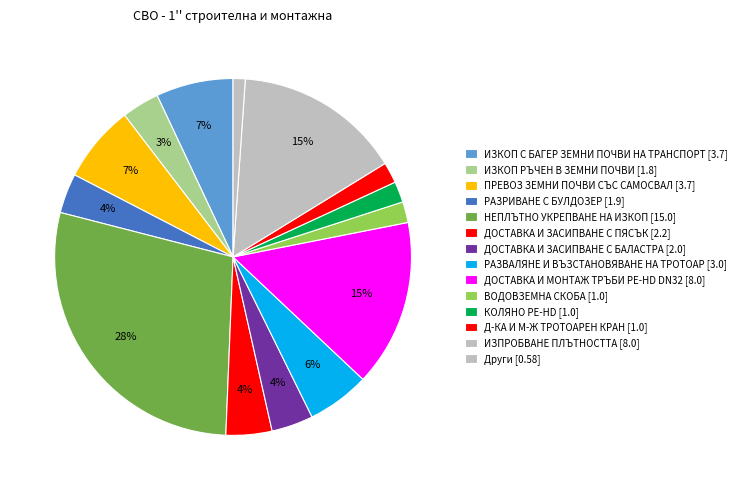

How many slices are in this pie chart?

14